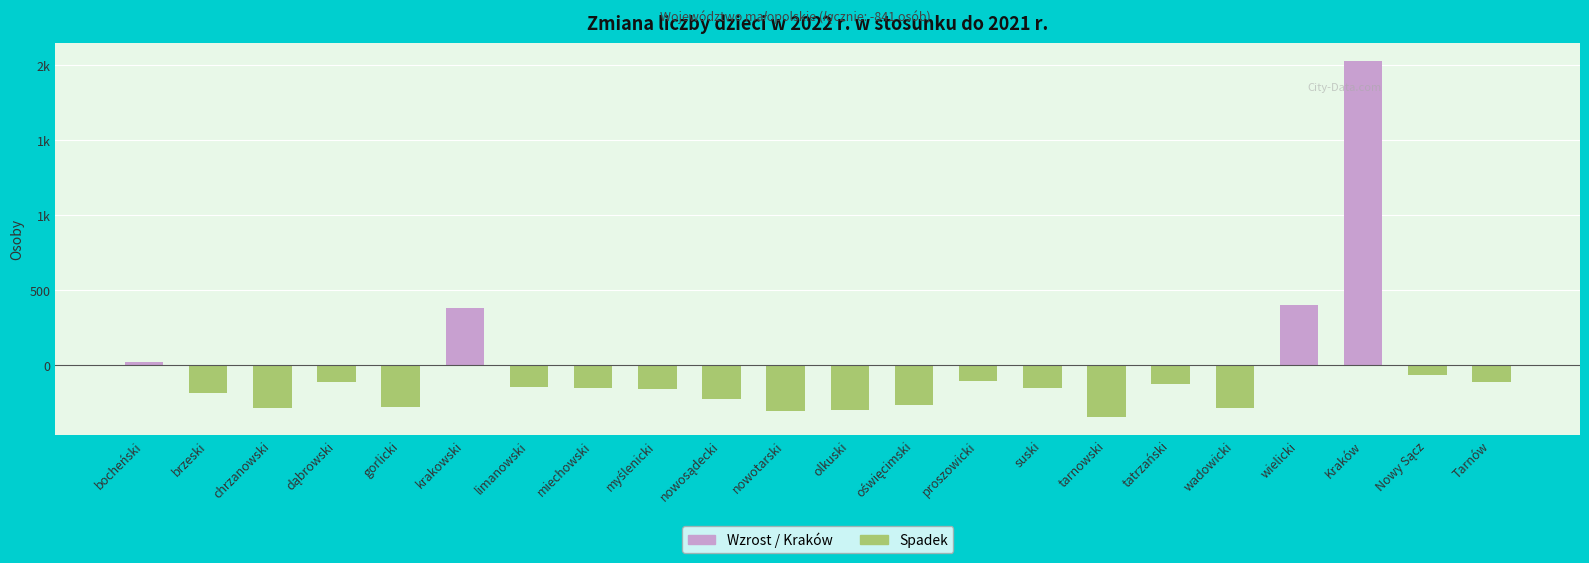

What is the change in value from chrzanowski to krakowski?

+666